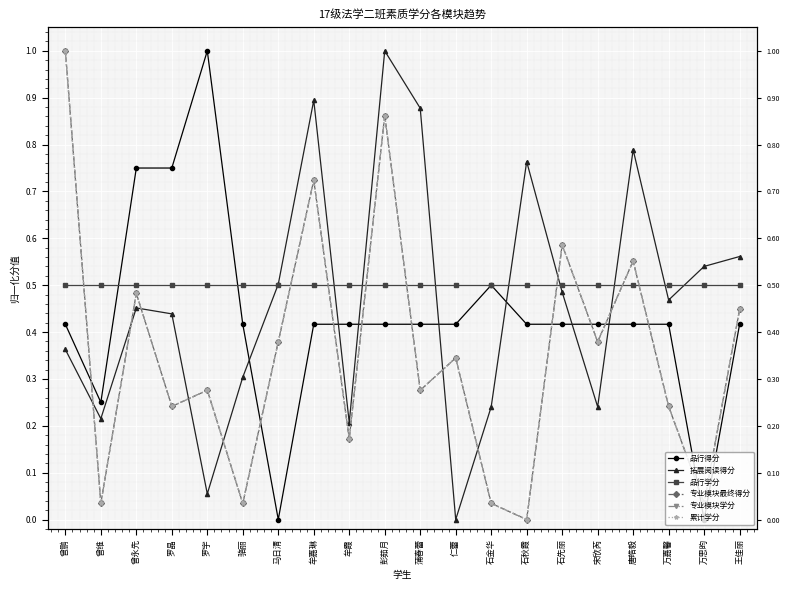

Is the value of 品行得分 at 仁蕾 greater than the value of 累计学分 at 骆丽?

Yes